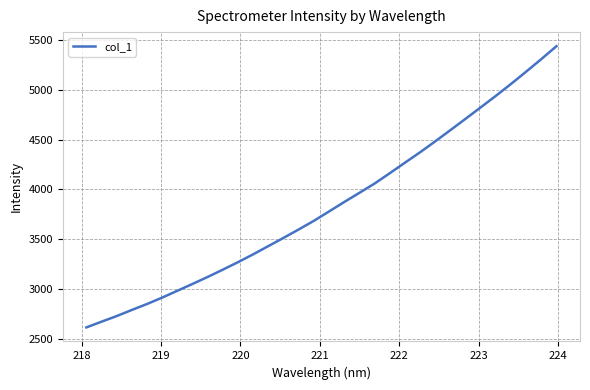

What is the minimum value shown in the chart?

2615.1